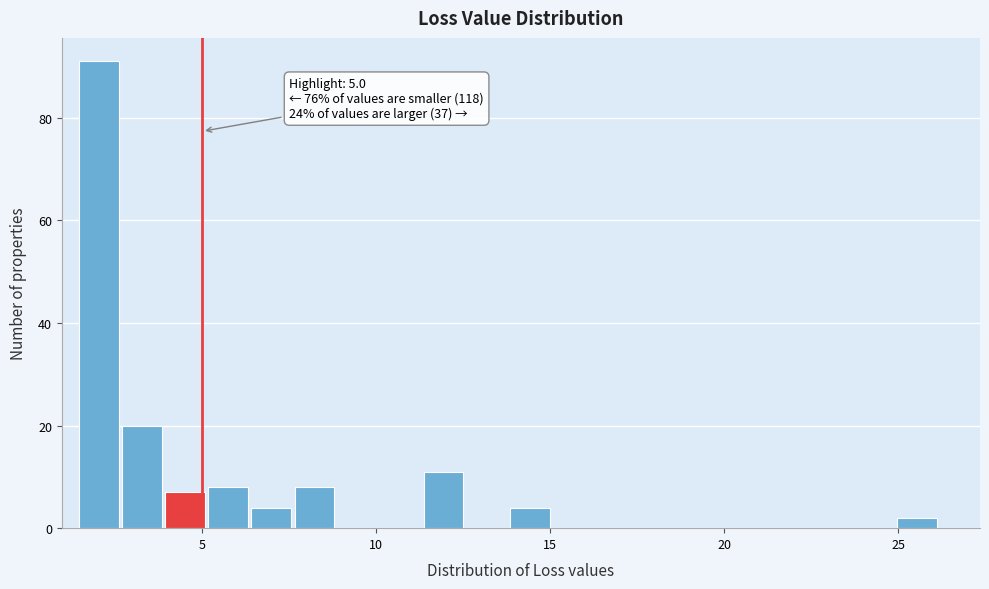

Around what value on the x-axis is the tallest bar? Give the approximate position of its centre, as read against the axis.

2.0